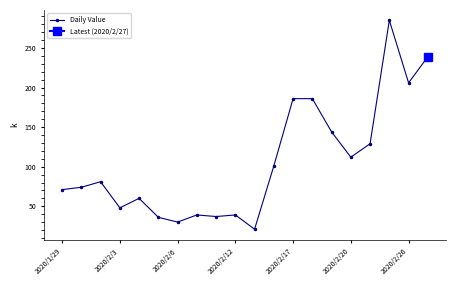

How many data points are less than 81?

10